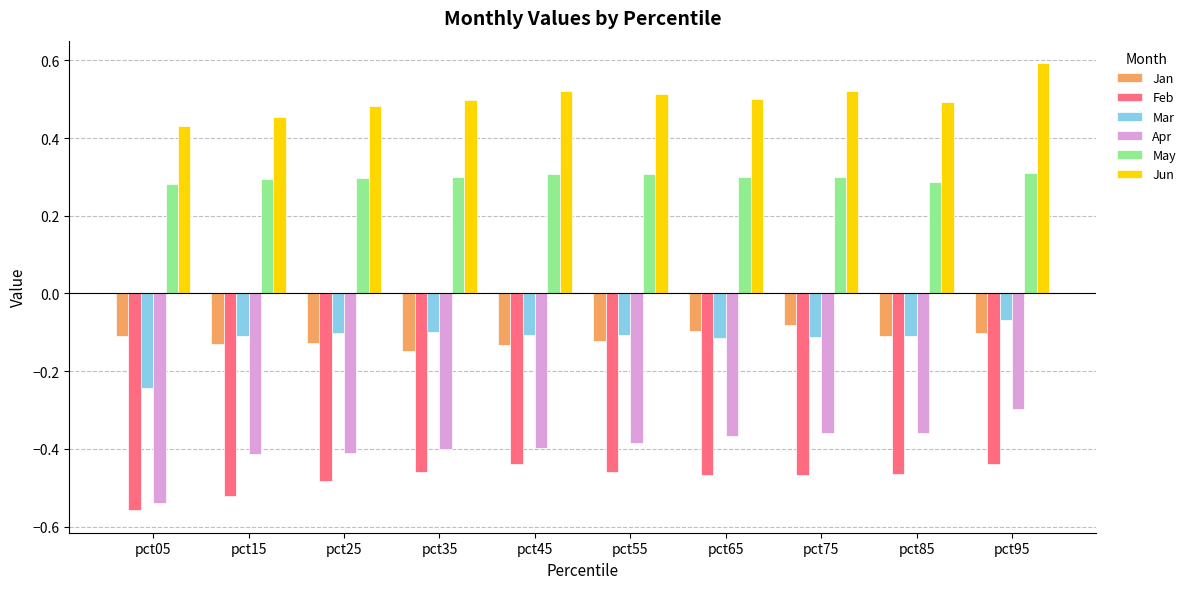

Is it true that Apr equals -0.2 at pct75?

False